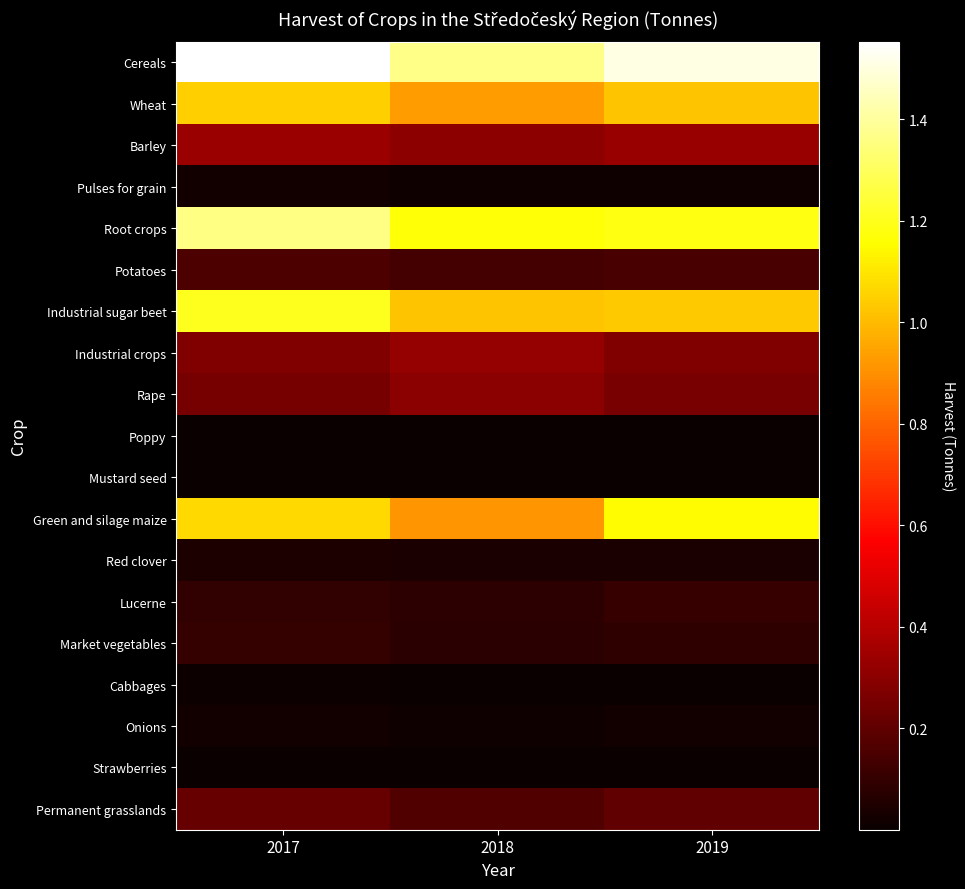

Reading left to right, what are all the values shown in this chart?

Cereals: 2017=1552537.4	2018=1365526.9	2019=1506447.8
Wheat: 2017=1047089.9	2018=928663.2	2019=1022394.3
Barley: 2017=336002.4	2018=305051.8	2019=329197.8
Pulses for grain: 2017=22529.1	2018=15813.2	2019=14696.7
Root crops: 2017=1363546.9	2018=1166650.9	2019=1187358.5
Potatoes: 2017=153144.8	2018=135684.9	2019=148621.8
Industrial sugar beet: 2017=1206635.4	2018=1024289.3	2019=1035570.1
Industrial crops: 2017=279147.9	2018=325878.9	2019=276435.5
Rape: 2017=250849.0	2018=302219.1	2019=256418.4
Poppy: 2017=3837.1	2018=2595.9	2019=3906.7
Mustard seed: 2017=3057.8	2018=3700.9	2019=2522.5
Green and silage maize: 2017=1067748.8	2018=915200.1	2019=1149387.0
Red clover: 2017=44374.9	2018=37796.0	2019=39846.0
Lucerne: 2017=92051.6	2018=81041.2	2019=105476.9
Market vegetables: 2017=99875.8	2018=73869.4	2019=87516.5
Cabbages: 2017=9725.3	2018=5656.3	2019=5584.3
Onions: 2017=21723.3	2018=16010.2	2019=20295.4
Strawberries: 2017=923.5	2018=654.8	2019=609.3
Permanent grasslands: 2017=215579.5	2018=169044.8	2019=205033.4